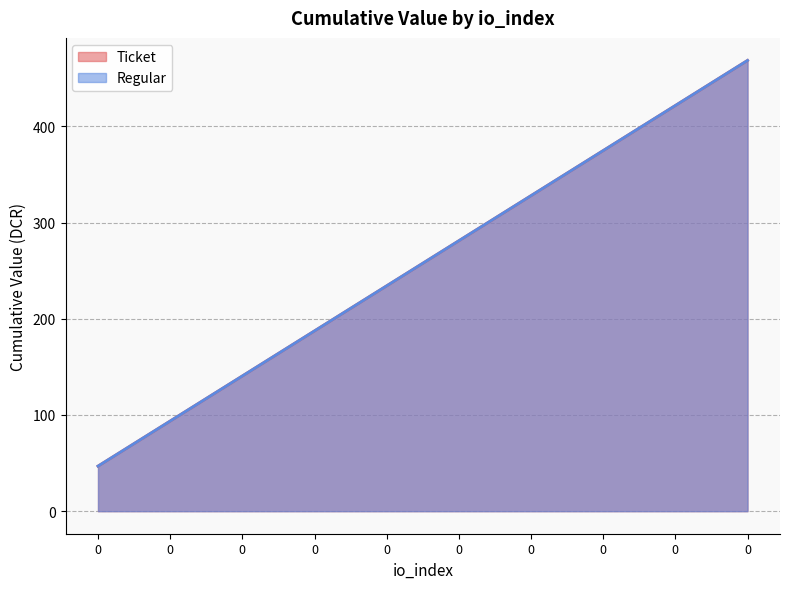

Does the chart have visible grid lines?

Yes